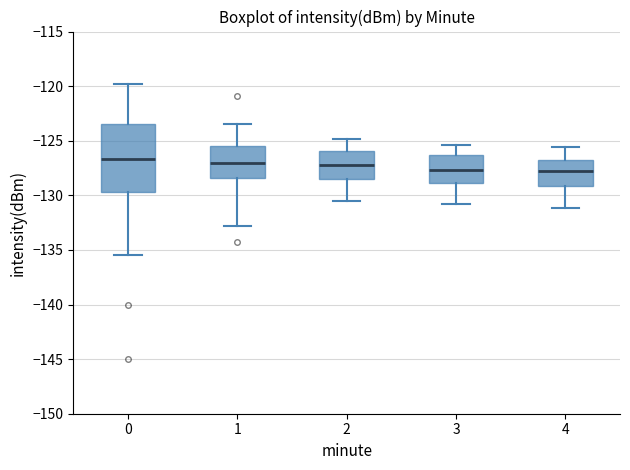

Reading left to right, transcribe this box plot: for each box, give where its median line is, the range the box spans, and where its two whiskers end, as read against the y-axis. The values are not printed on the chart, so give them approximately, as read against the axis.

0: median -126.5, box -129.5 to -123.5, whiskers -135.5 to -120.0
1: median -127.0, box -128.5 to -125.5, whiskers -133.0 to -123.5
2: median -127.0, box -128.5 to -126.0, whiskers -130.5 to -125.0
3: median -127.5, box -129.0 to -126.5, whiskers -131.0 to -125.5
4: median -128.0, box -129.0 to -126.5, whiskers -131.0 to -125.5